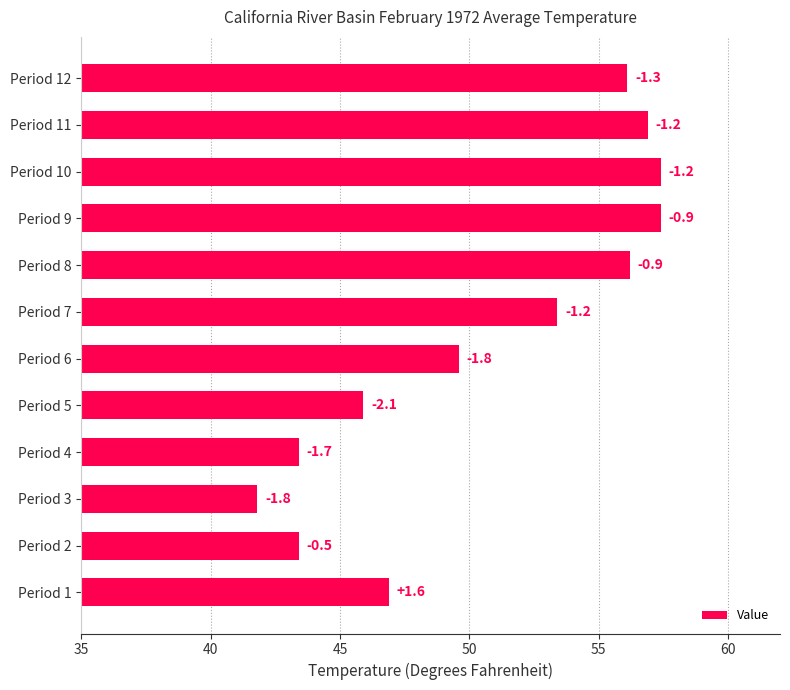

Does the chart contain stacked bars?

No